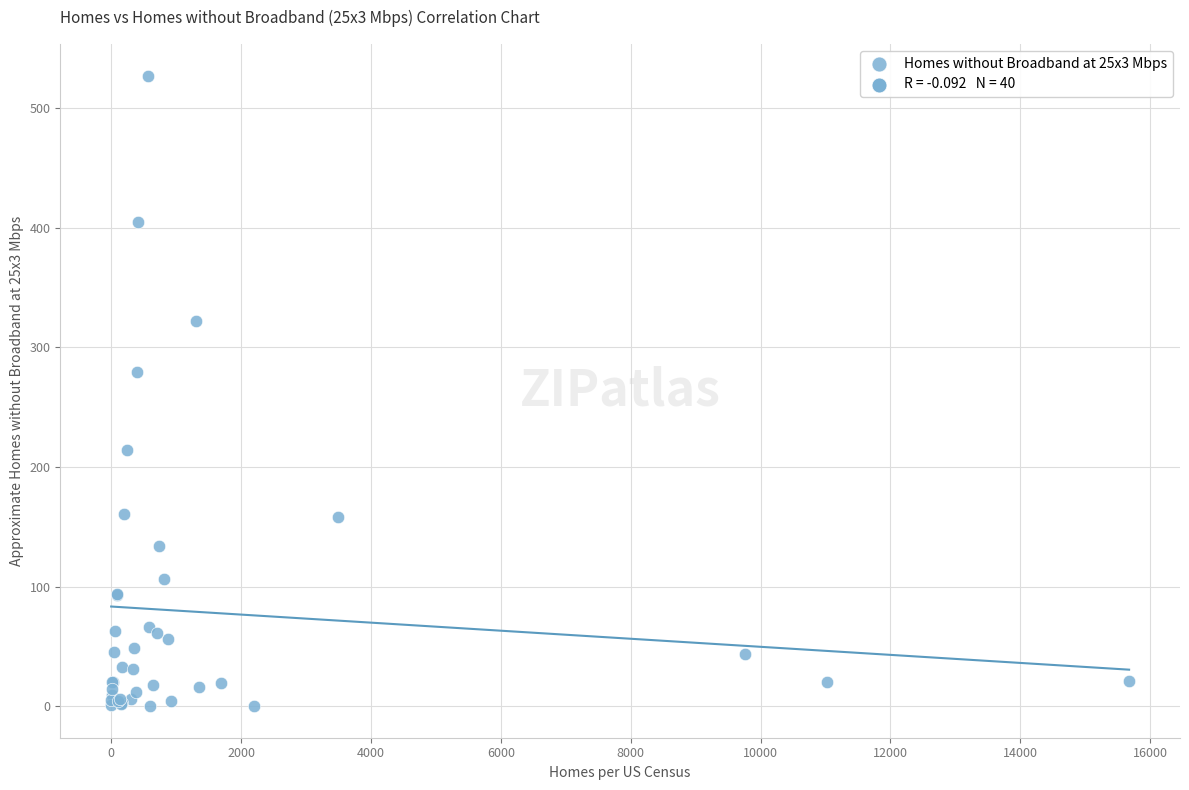

What Y value in the scatter plot is closest to 263?

279